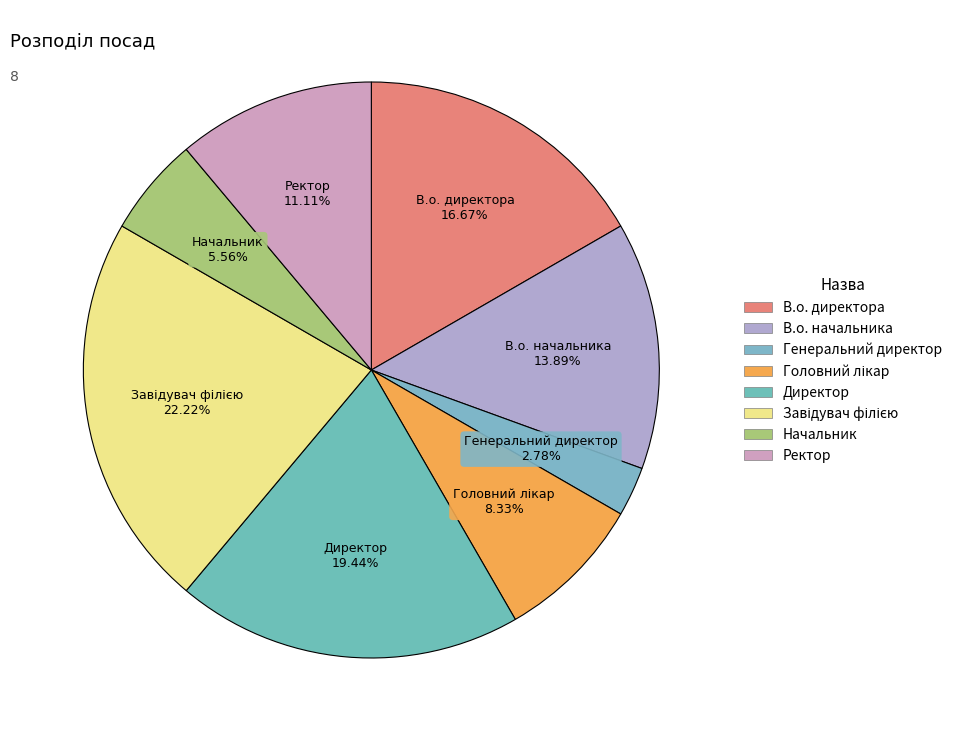

What percentage is the Ректор slice, to the nearest percent?

11%